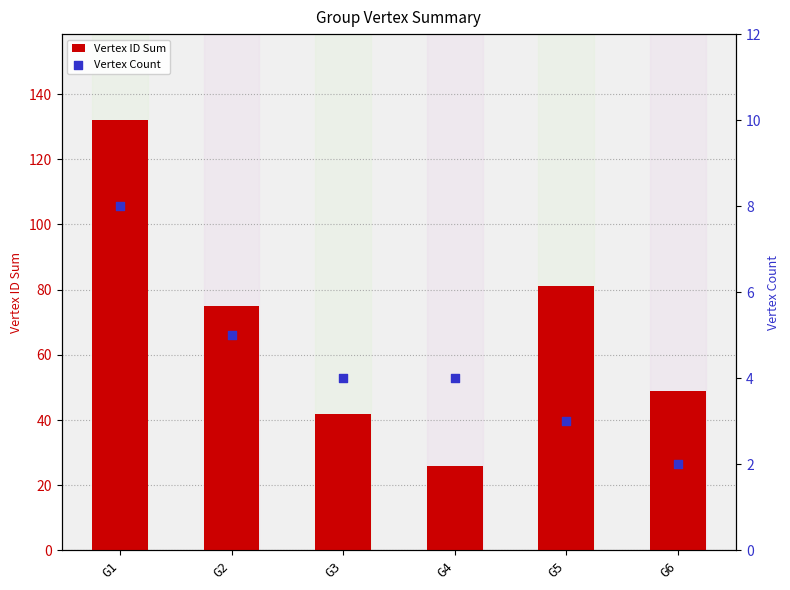

Which series has the largest total across all categories?

Vertex ID Sum